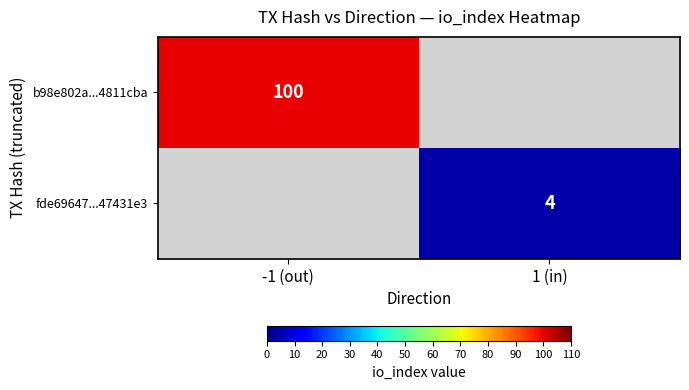

Is the value of b98e802a...4811cba at -1 (out) greater than the value of fde69647...47431e3 at 1 (in)?

Yes